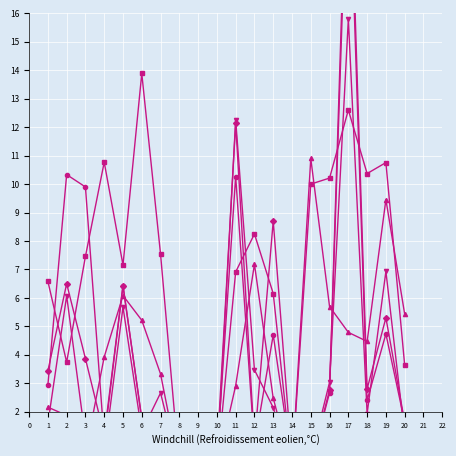

Where is Citable Docs. (3years) nearest to the value 11?

2